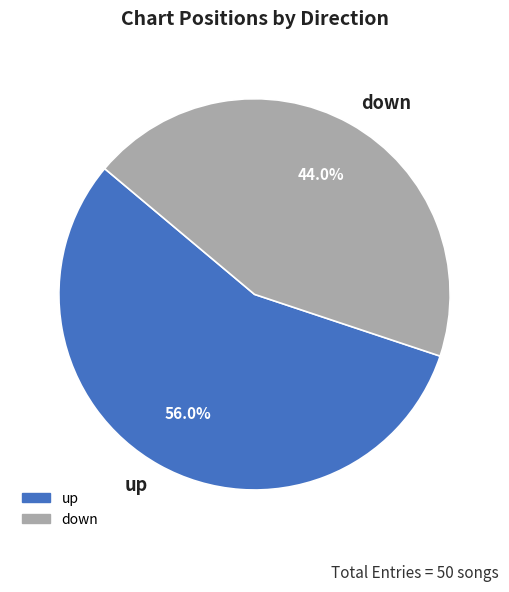

Approximately how many times larger is the value at up compared to down?

1.3